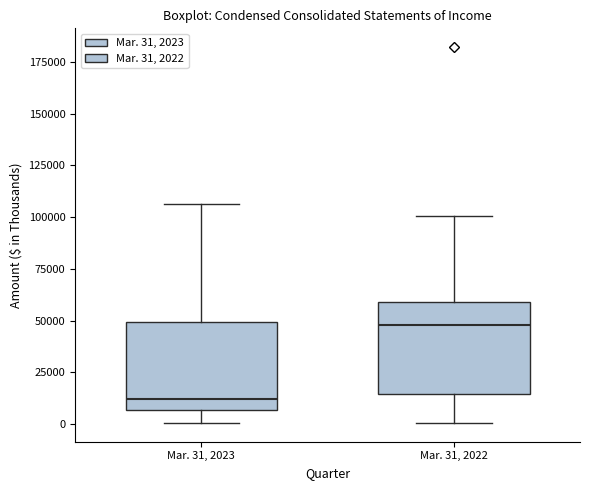

Reading left to right, read every box against the y-axis: the position of its median line, the range the box covers, and the ends of its whiskers. The values are not printed on the chart, so give them approximately, as read against the axis.

Mar. 31, 2023: median 10000, box 5000 to 50000, whiskers 0 to 105000
Mar. 31, 2022: median 50000, box 15000 to 60000, whiskers 0 to 100000